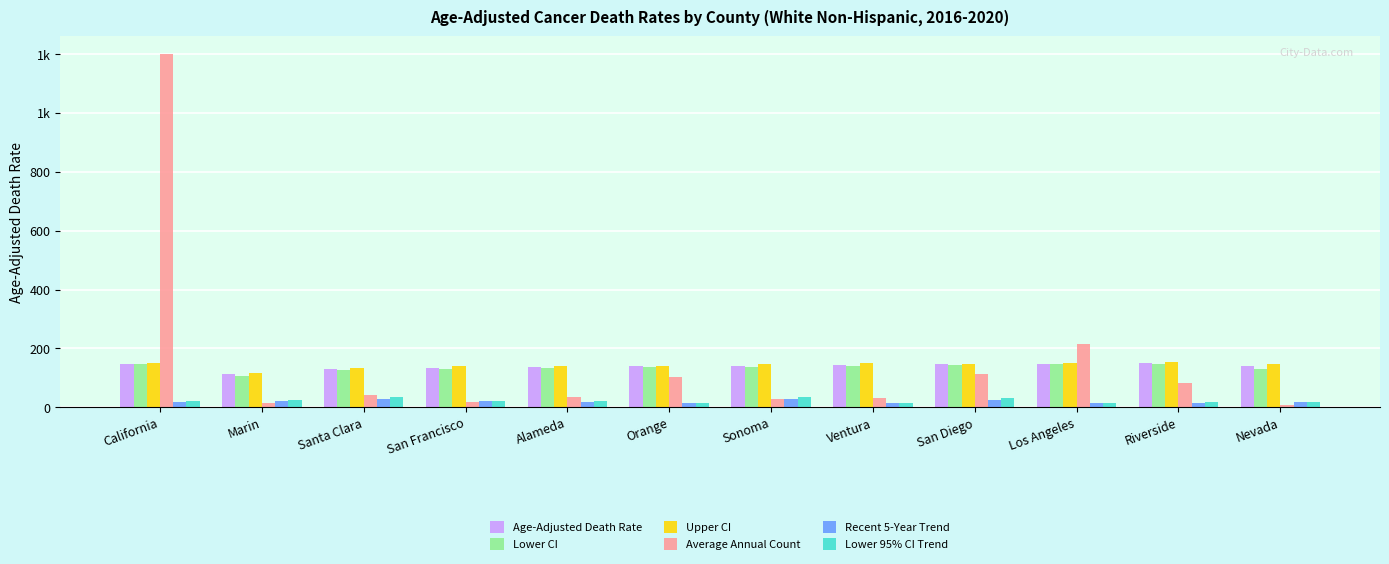

Does the chart contain stacked bars?

No